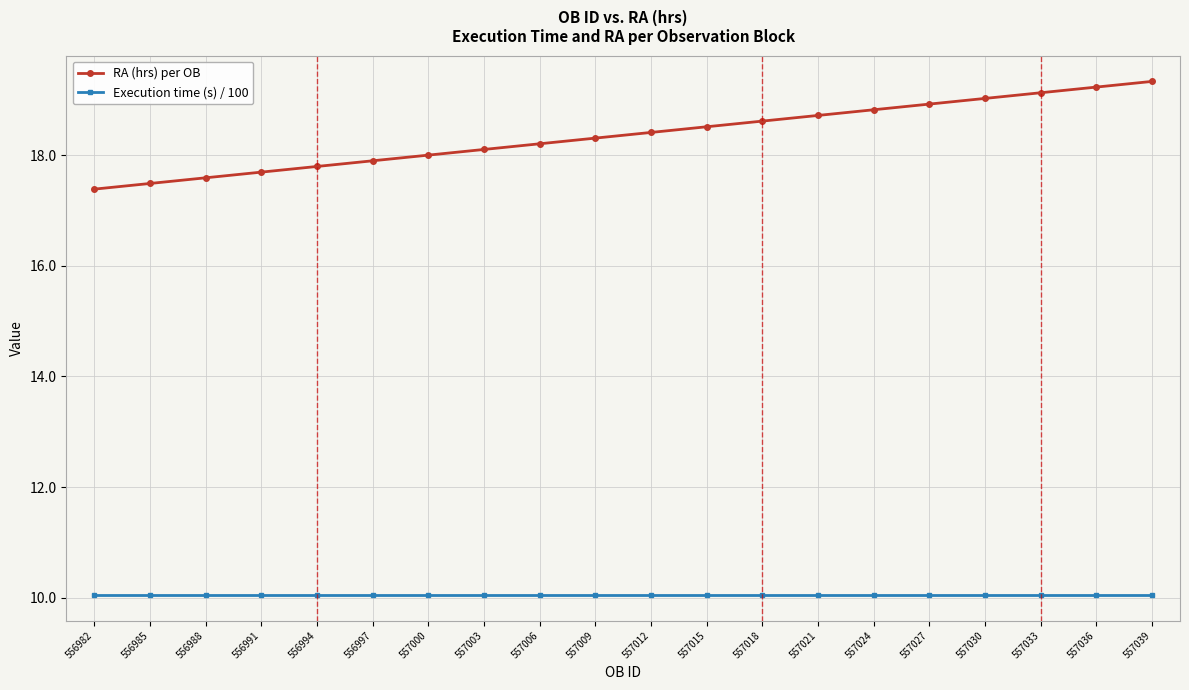

True or false: RA (hrs) per OB has a value of 30.3 at 556985.

False